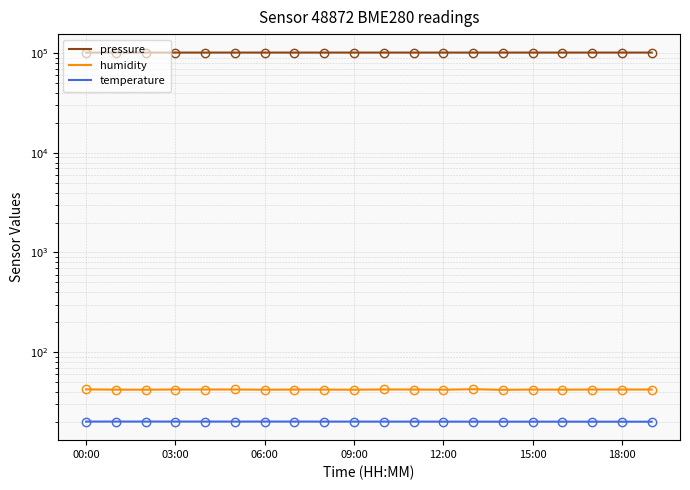

True or false: temperature and pressure cross at least once.

False